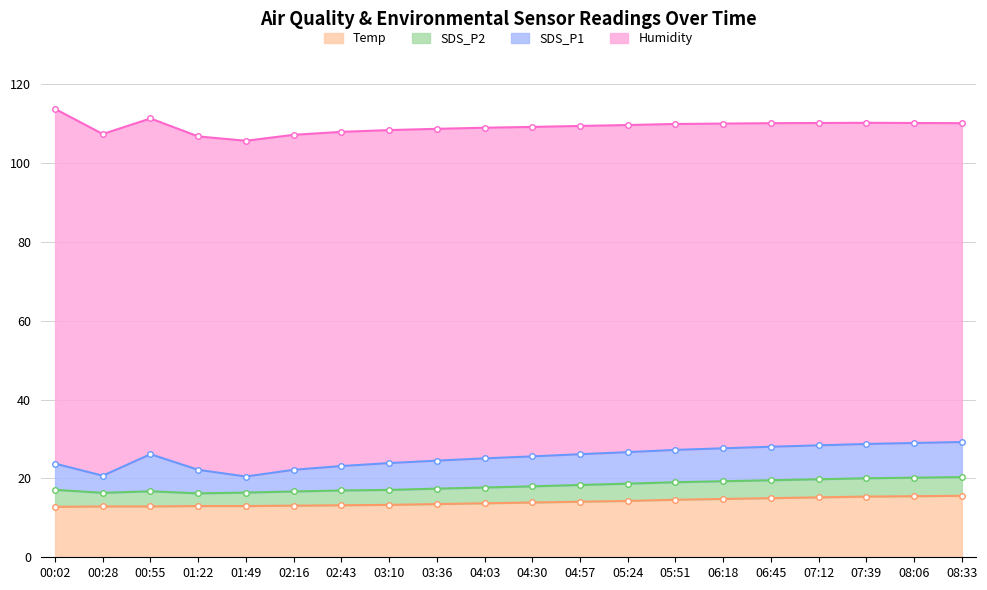

Reading left to right, list all the values displayed in this chart.

Temp: 00:02=12.8	00:28=12.9	00:55=12.9	01:22=13.0	01:49=13.0	02:16=13.1	02:43=13.2	03:10=13.3	03:36=13.5	04:03=13.7	04:30=13.9	04:57=14.1	05:24=14.3	05:51=14.6	06:18=14.8	06:45=15.0	07:12=15.2	07:39=15.4	08:06=15.5	08:33=15.6
SDS_P2: 00:02=4.3	00:28=3.5	00:55=3.9	01:22=3.2	01:49=3.4	02:16=3.6	02:43=3.8	03:10=3.8	03:36=3.9	04:03=4.0	04:30=4.1	04:57=4.2	05:24=4.4	05:51=4.5	06:18=4.5	06:45=4.5	07:12=4.6	07:39=4.7	08:06=4.7	08:33=4.8
SDS_P1: 00:02=6.7	00:28=4.3	00:55=9.4	01:22=6.0	01:49=4.1	02:16=5.5	02:43=6.2	03:10=6.8	03:36=7.1	04:03=7.4	04:30=7.6	04:57=7.8	05:24=8.0	05:51=8.2	06:18=8.3	06:45=8.5	07:12=8.6	07:39=8.7	08:06=8.8	08:33=8.9
Humidity: 00:02=90.0	00:28=86.7	00:55=85.2	01:22=84.6	01:49=85.2	02:16=85.0	02:43=84.8	03:10=84.5	03:36=84.2	04:03=83.9	04:30=83.6	04:57=83.3	05:24=83.0	05:51=82.7	06:18=82.4	06:45=82.1	07:12=81.8	07:39=81.5	08:06=81.2	08:33=80.9